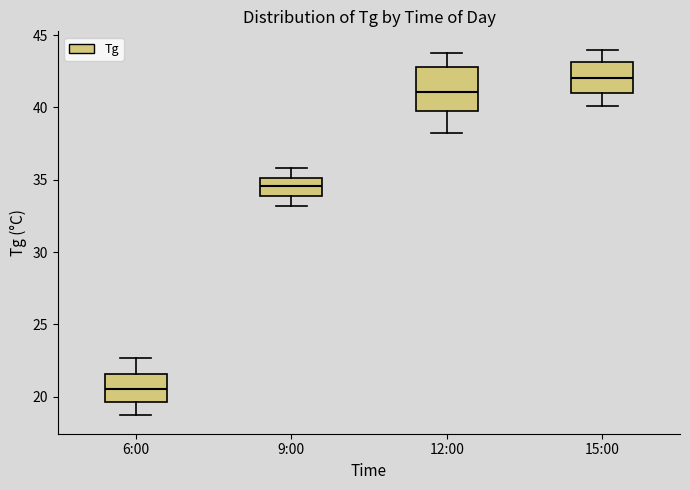

Reading left to right, transcribe this box plot: for each box, give where its median line is, the range the box spans, and where its two whiskers end, as read against the y-axis. The values are not printed on the chart, so give them approximately, as read against the axis.

6:00: median 20.5, box 19.5 to 21.5, whiskers 18.5 to 22.5
9:00: median 34.5, box 34.0 to 35.0, whiskers 33.0 to 36.0
12:00: median 41.0, box 39.5 to 43.0, whiskers 38.0 to 44.0
15:00: median 42.0, box 41.0 to 43.0, whiskers 40.0 to 44.0